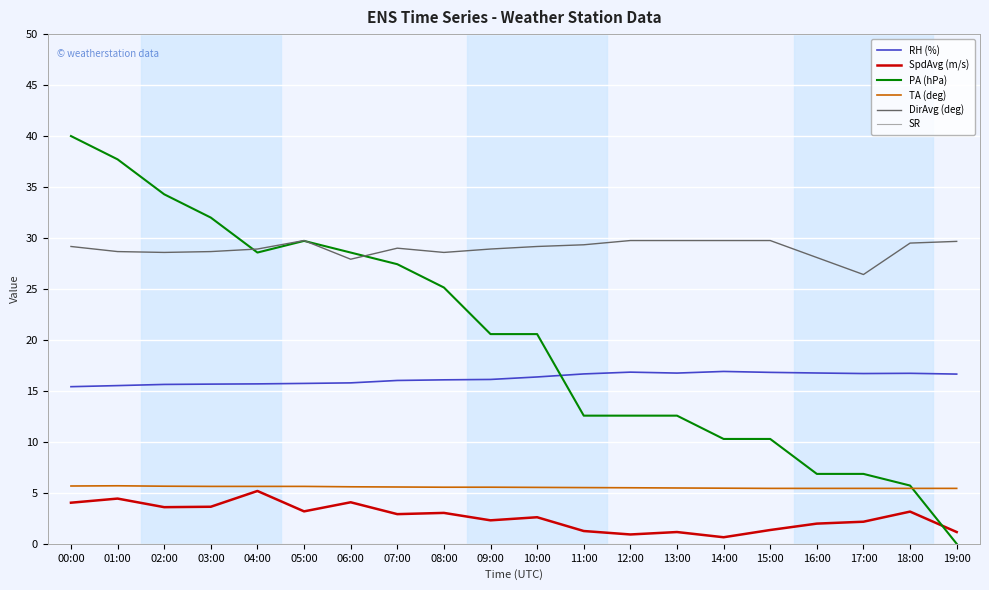

Which series changed the most between 08:00 and 11:00?

PA (hPa)